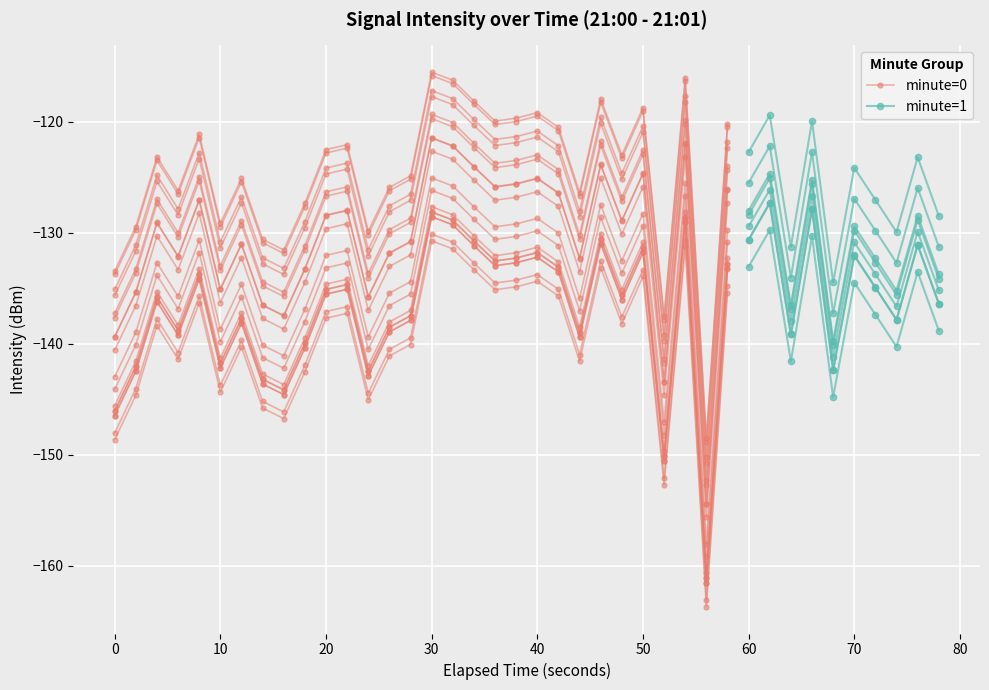

What is the value of the 6th point from the left?

-136.7